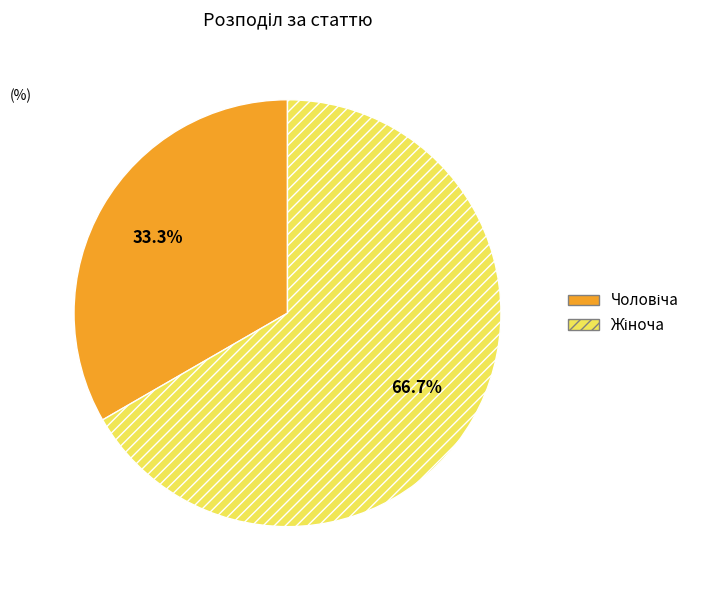

Is there any slice that represents more than half of the pie?

Yes